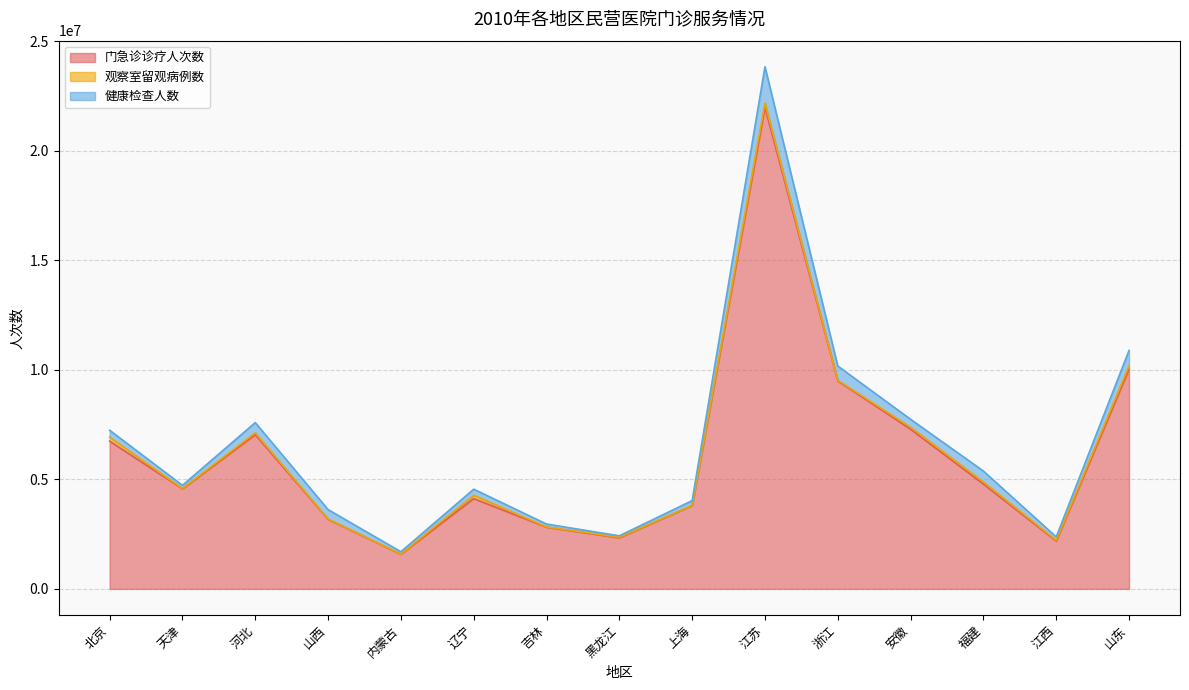

What is the label of the 1st point from the left?

北京